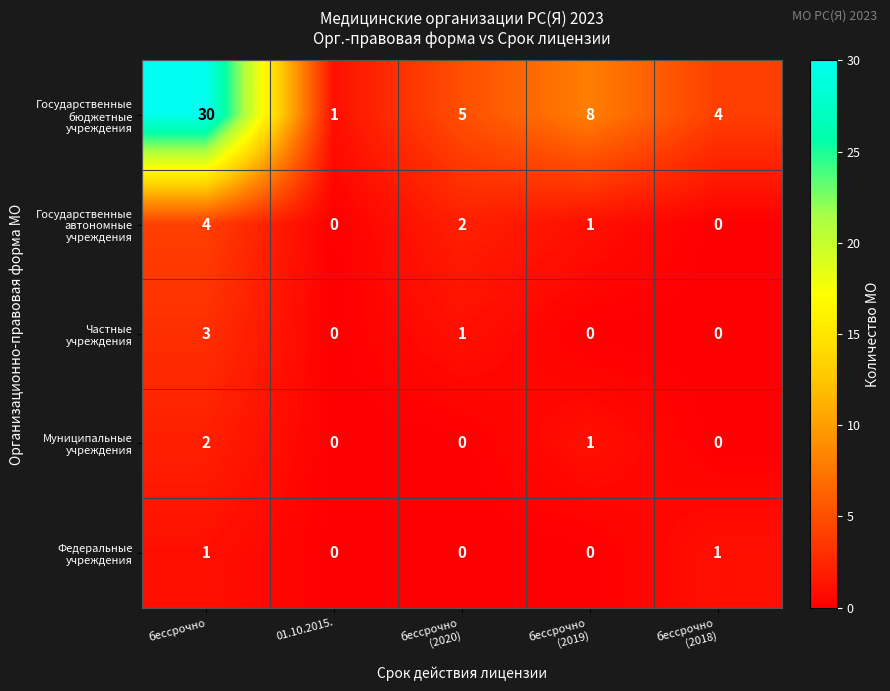

At which category is the sum across all series the highest?

бессрочно